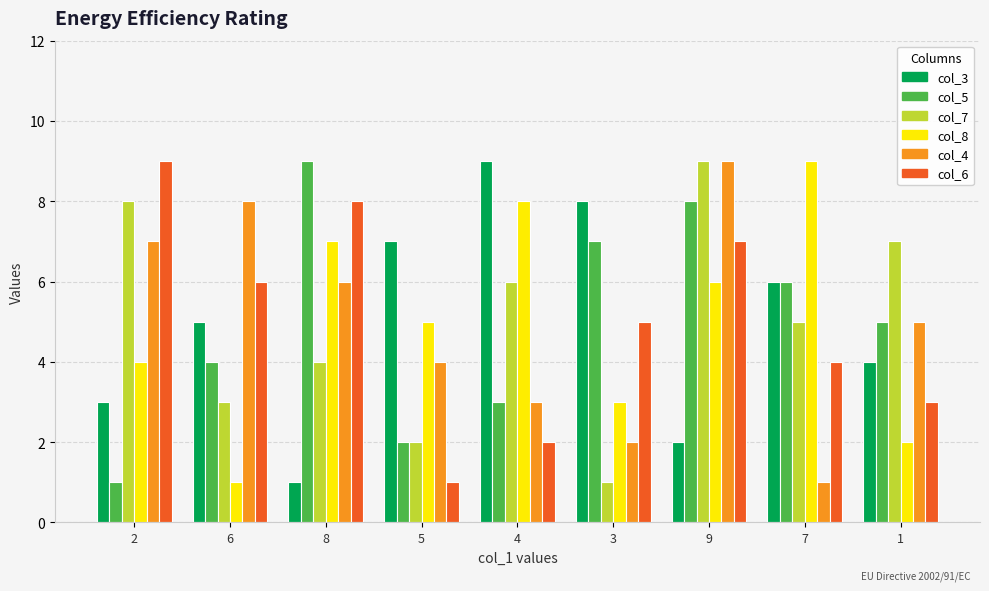

Reading left to right, extract all data points from this chart.

col_3: 2=3	6=5	8=1	5=7	4=9	3=8	9=2	7=6	1=4
col_5: 2=1	6=4	8=9	5=2	4=3	3=7	9=8	7=6	1=5
col_7: 2=8	6=3	8=4	5=2	4=6	3=1	9=9	7=5	1=7
col_8: 2=4	6=1	8=7	5=5	4=8	3=3	9=6	7=9	1=2
col_4: 2=7	6=8	8=6	5=4	4=3	3=2	9=9	7=1	1=5
col_6: 2=9	6=6	8=8	5=1	4=2	3=5	9=7	7=4	1=3